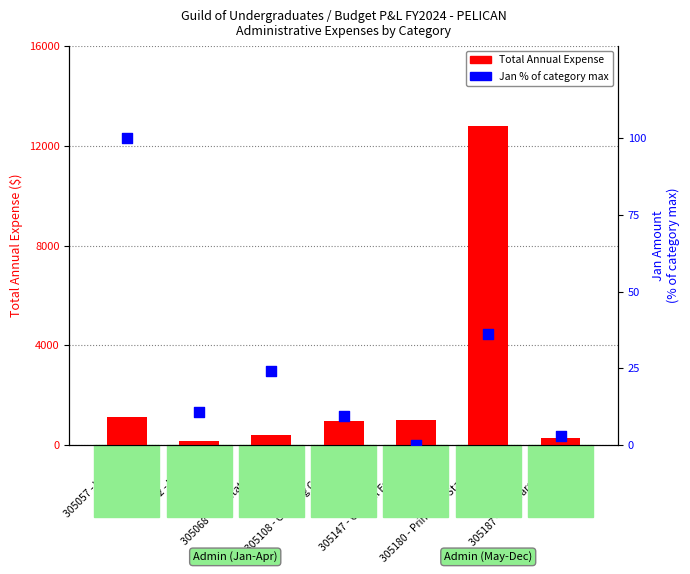

Which series contains the lowest Y value?

Jan (% of max)